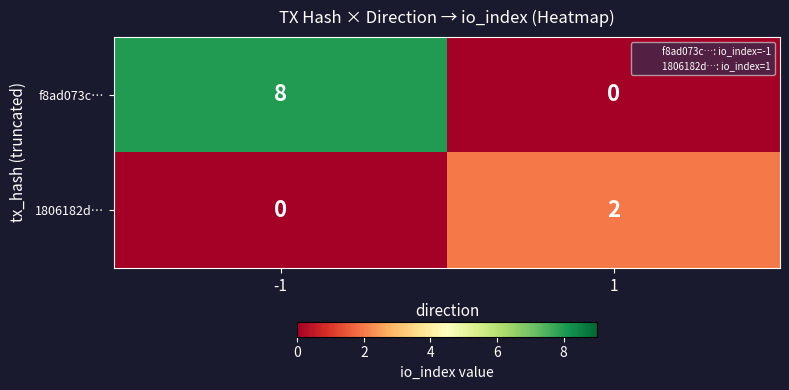

Which label corresponds to the largest value in the chart?

-1